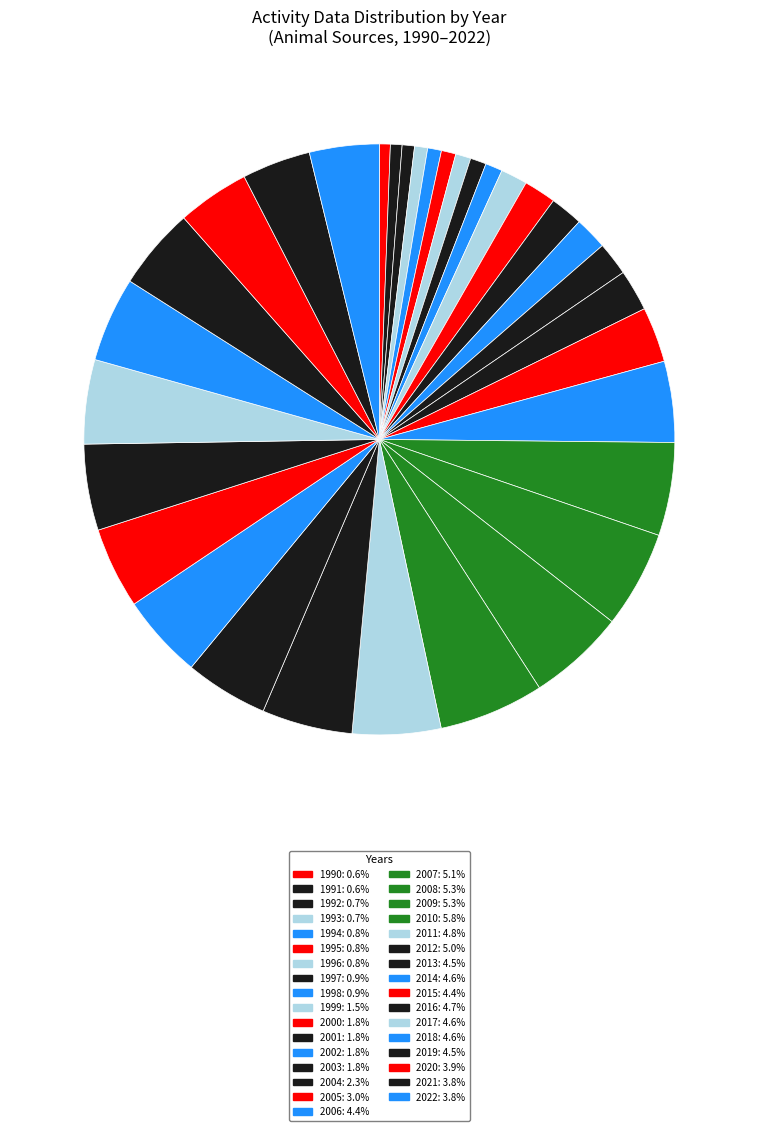

Does 2010 account for over 50% of the chart?

No